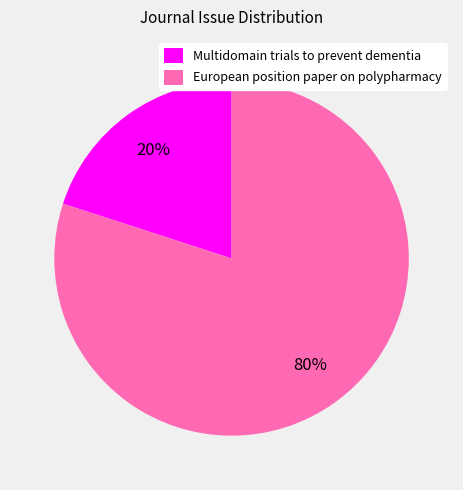

Between Multidomain trials to prevent dementia and European position paper on polypharmacy, which is larger?

European position paper on polypharmacy